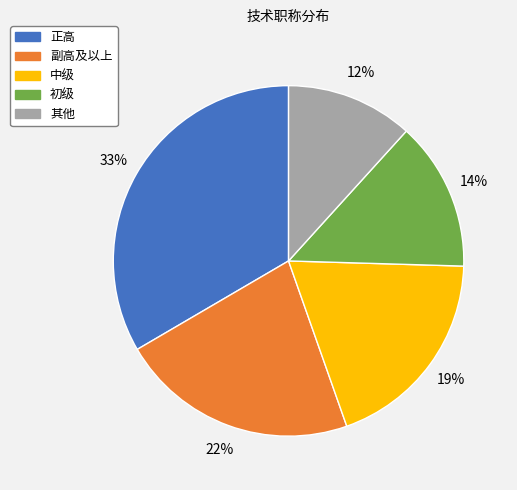

Is it true that 副高及以上 is 12% of the pie?

False